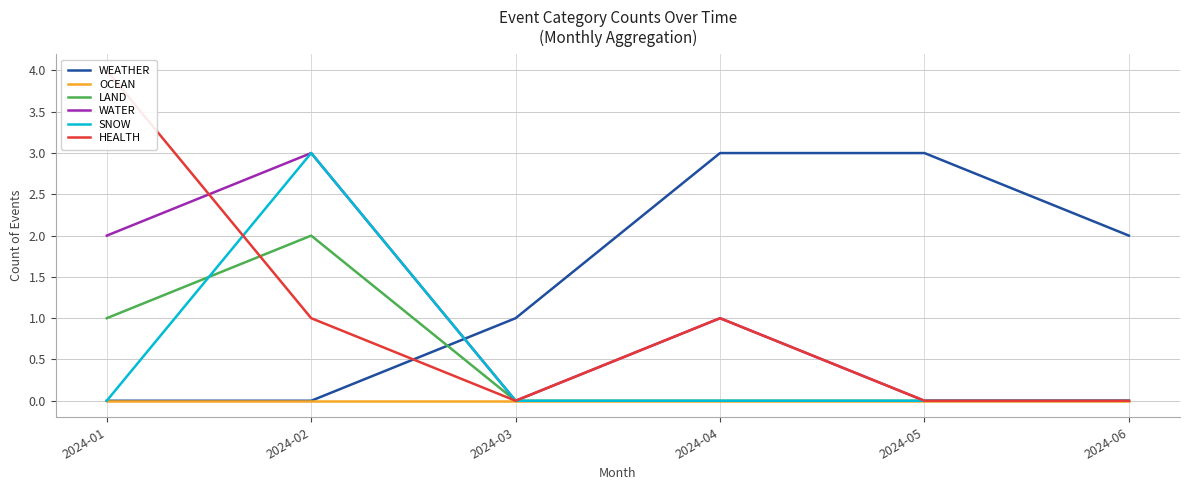

Which series has the largest total across all categories?

WEATHER